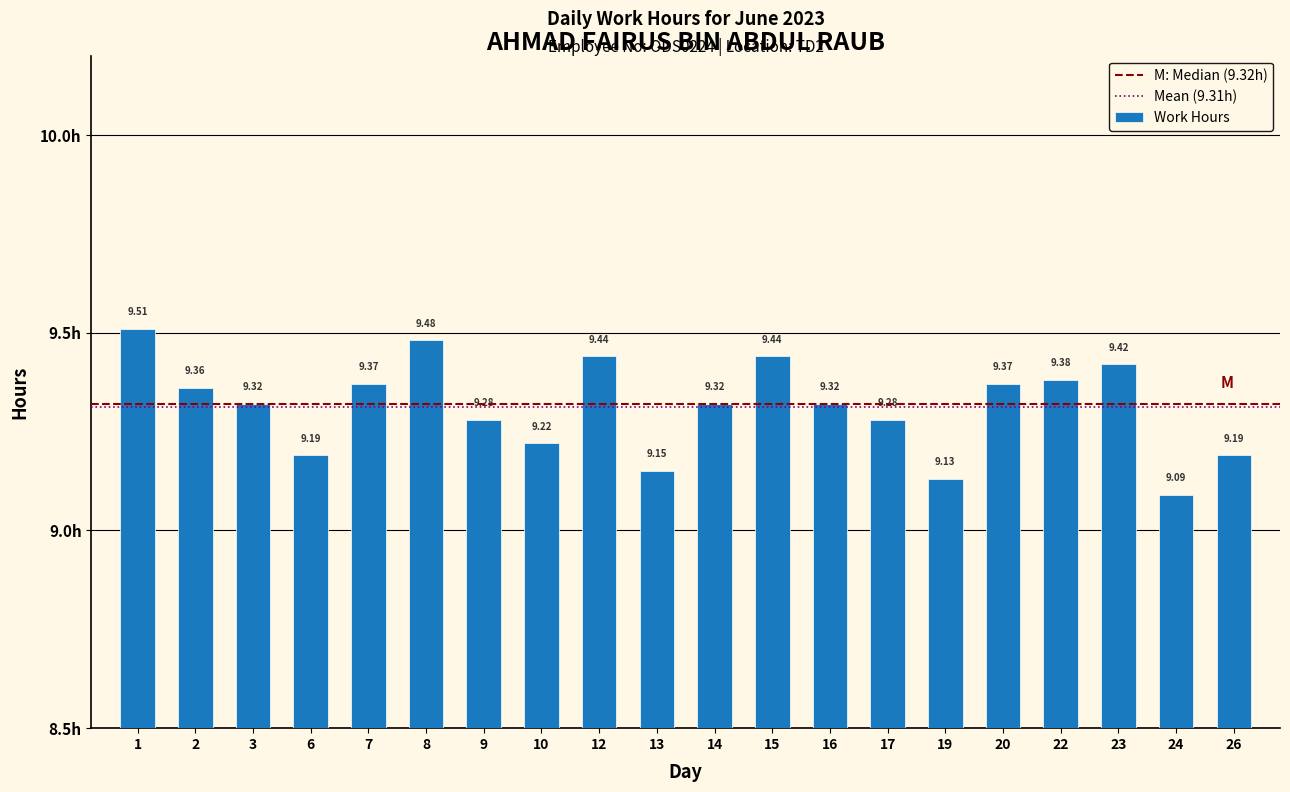

What is the difference between the maximum and minimum values?

0.4